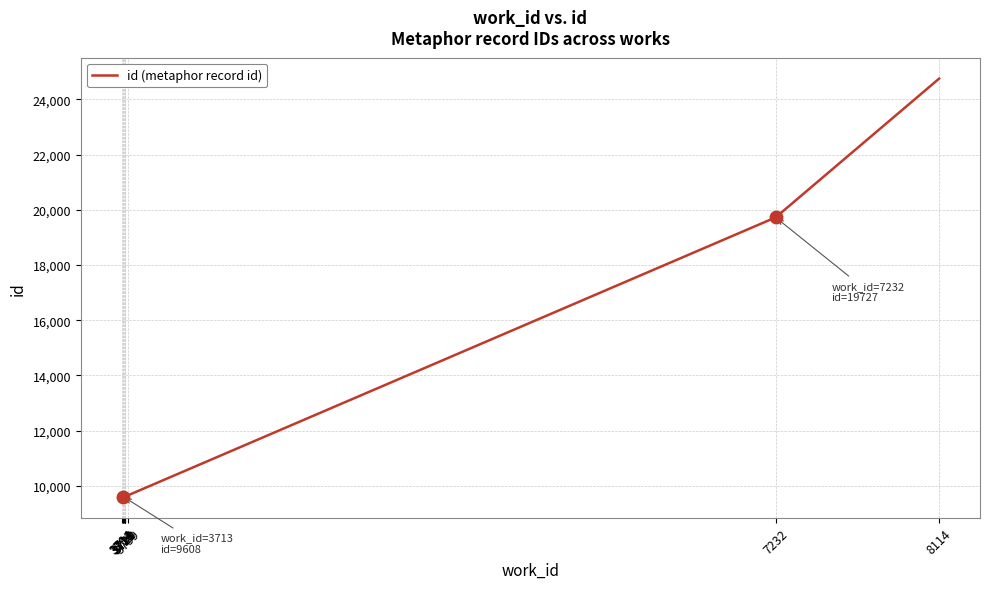

What is the change in value from 3720 to 3704?

+3